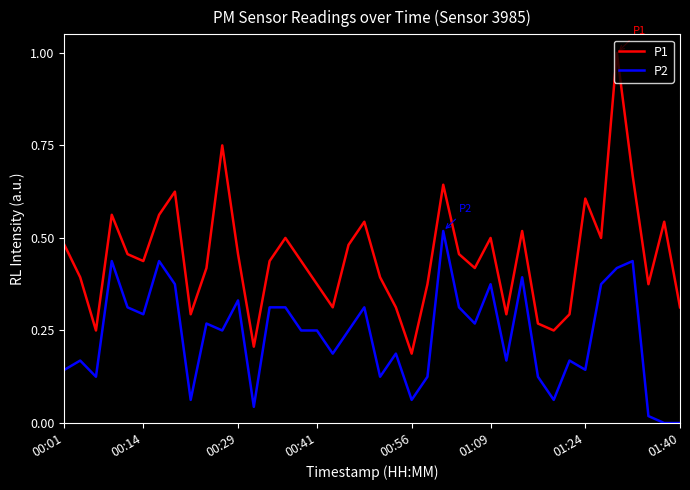

List the series in order of their overall mean, lowest first.

P2, P1